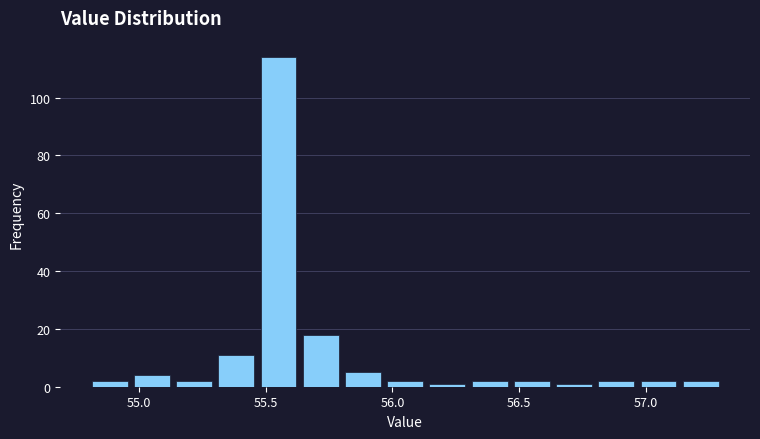

Read against the x-axis, roughly where is the centre of the tallest bar?

55.55